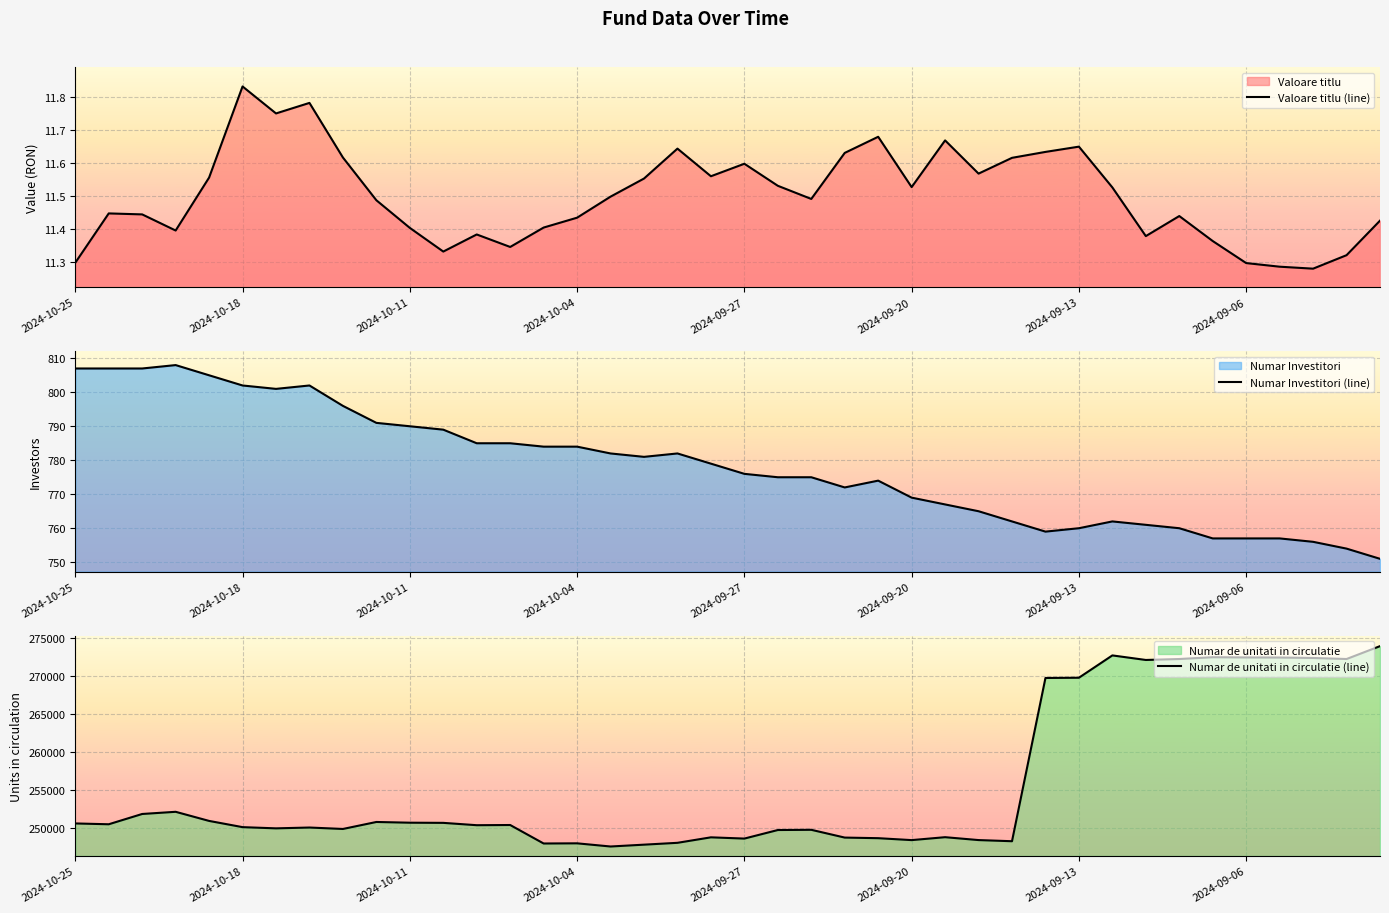

Is the value of Valoare titlu (line) at 19 greater than the value of Numar de unitati in circulatie (line) at 19?

No